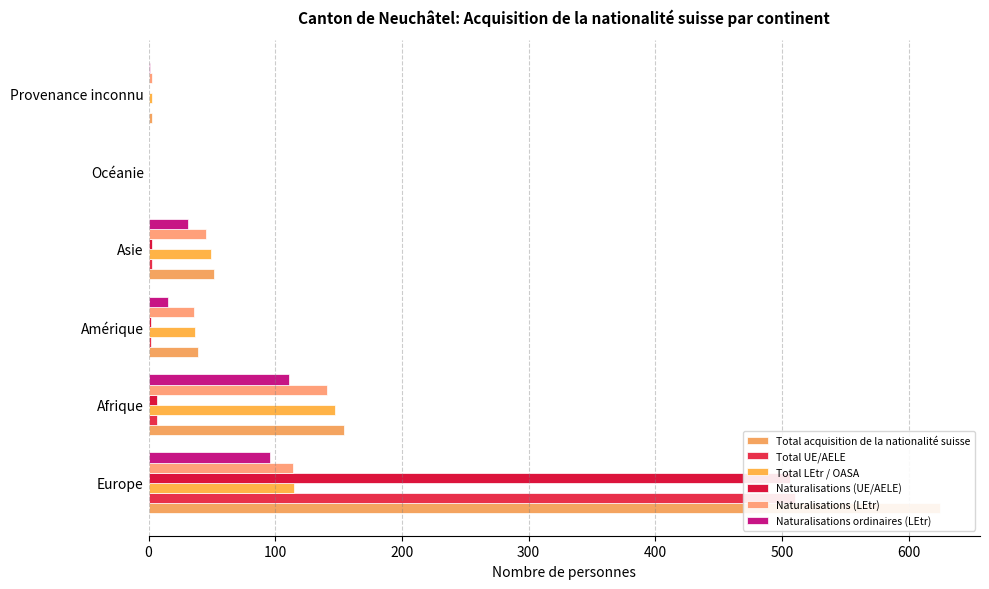

True or false: Total UE/AELE has a value of 0 at Provenance inconnu.

True